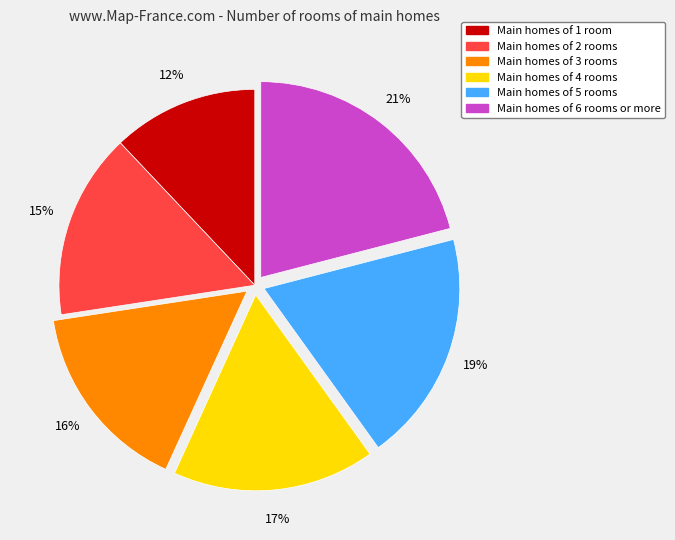

To the nearest percent, what is the difference between the largest and smallest slice percentages?

9%